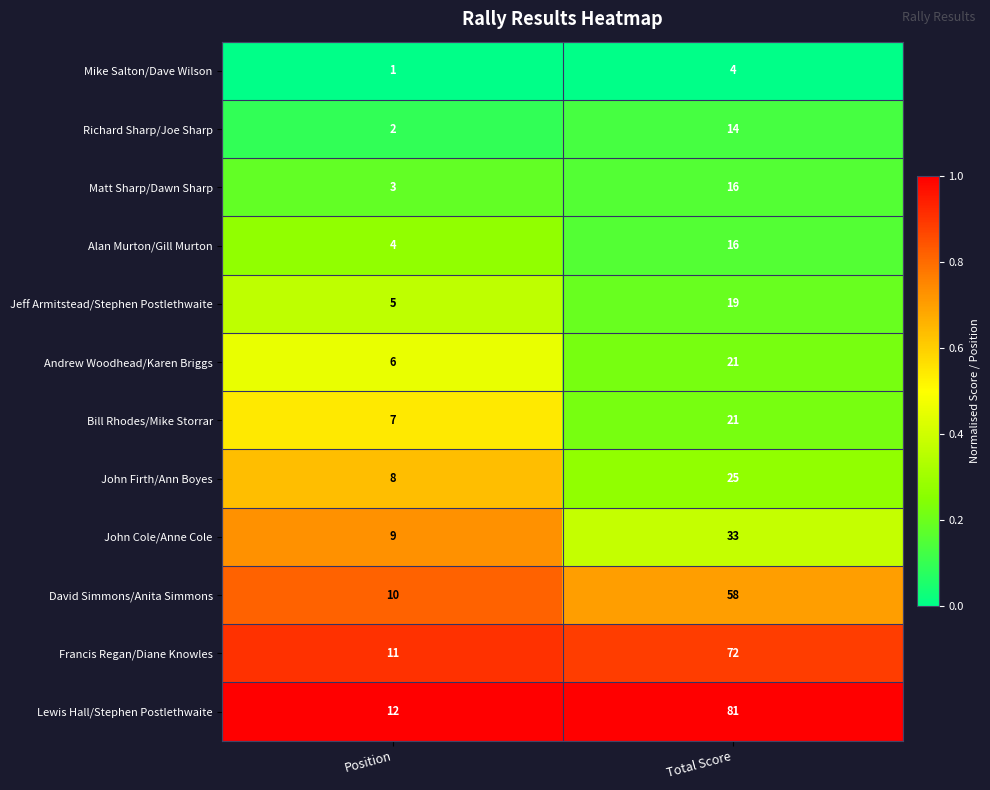

What is the difference between the highest and lowest values at Total Score?

77